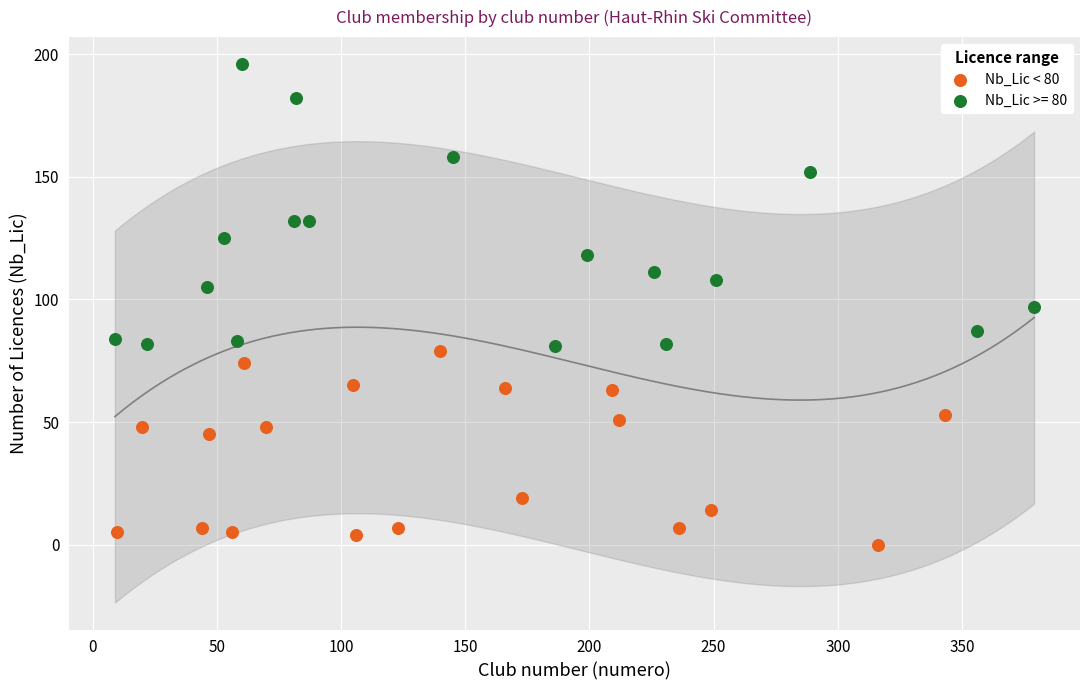

Which series has the largest Y range (max minus min)?

Nb_Lic >= 80